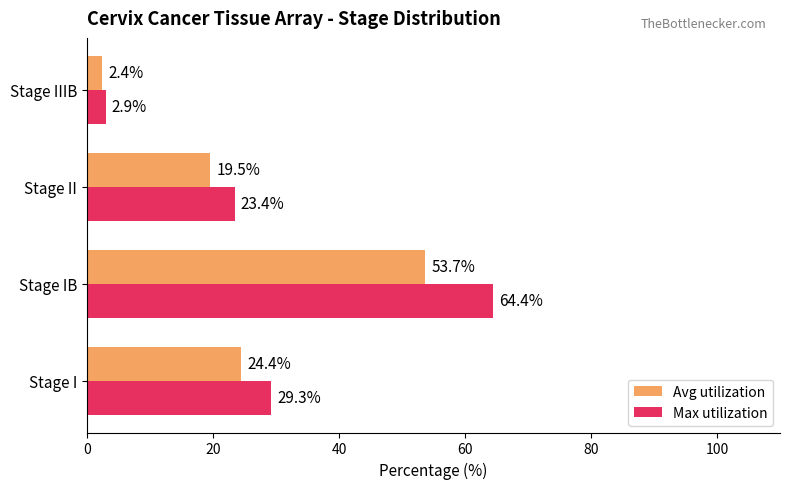

True or false: Avg utilization has a value of 24.4 at Stage I.

True